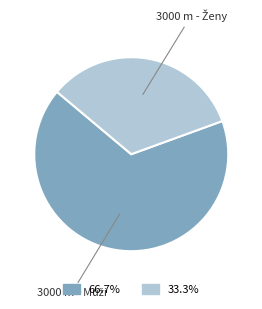

Is there a majority slice in this chart?

Yes